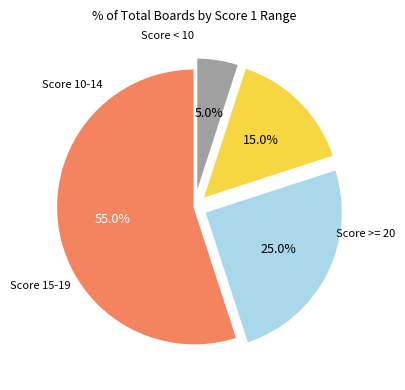

To the nearest percent, what is the difference between the largest and smallest slice percentages?

50%